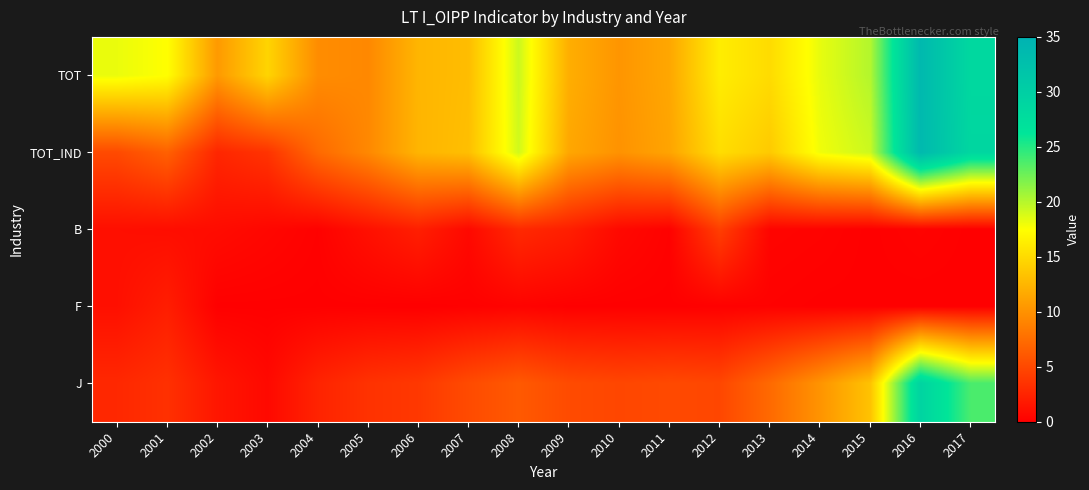

At 2006, list the series in order from smallest to largest.

F, B, J, TOT_IND, TOT